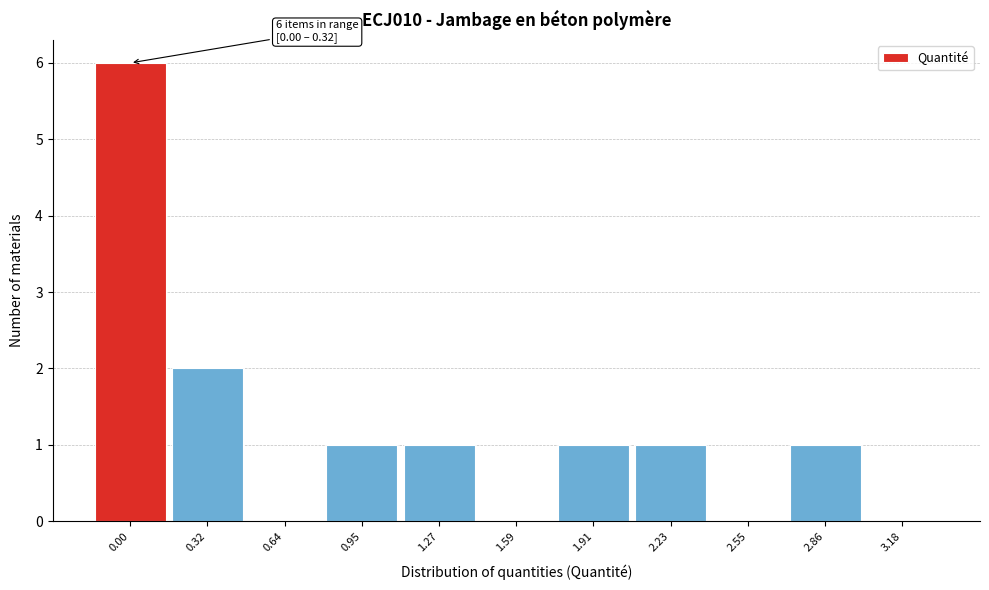

Which has a higher value, 0.64 or 0.32?

0.32